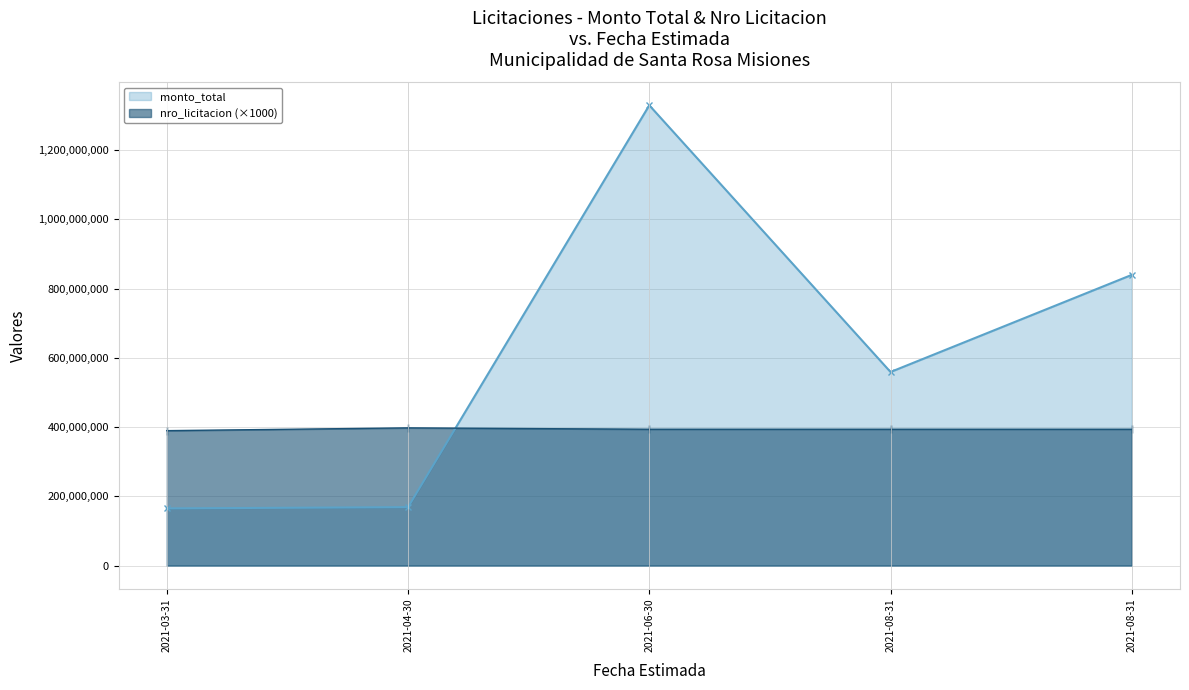

True or false: nro_licitacion has a value of 393682000 at 2021-08-31.

True